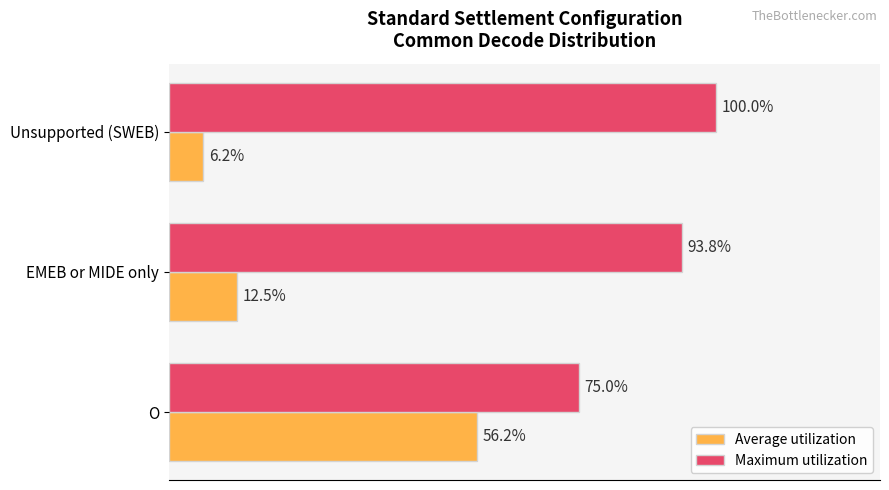

List the series in order of their peak value, lowest first.

Average utilization, Maximum utilization